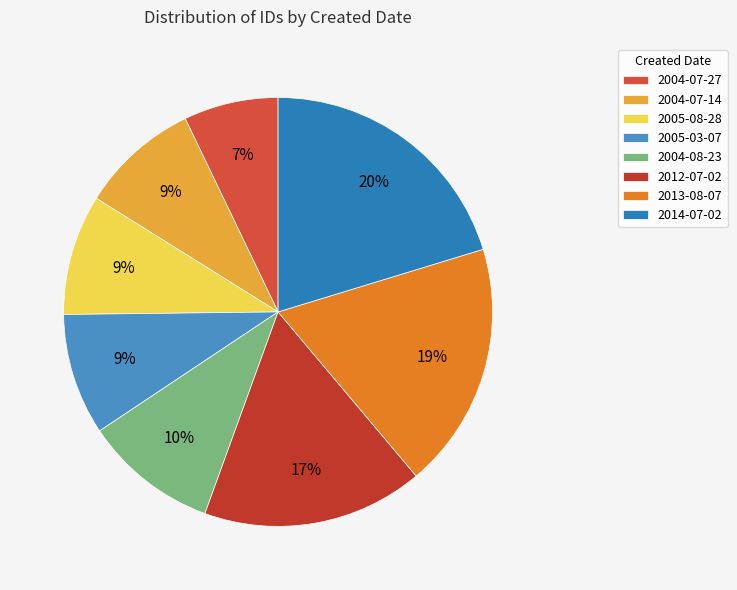

To the nearest percent, what is the difference between the 2013-08-07 and 2012-07-02 slice percentages?

2%